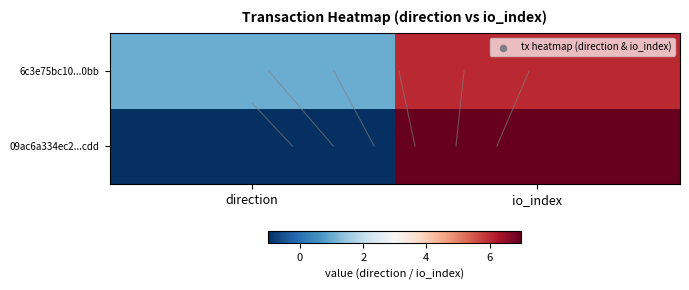

What is the maximum value shown in the chart?

7